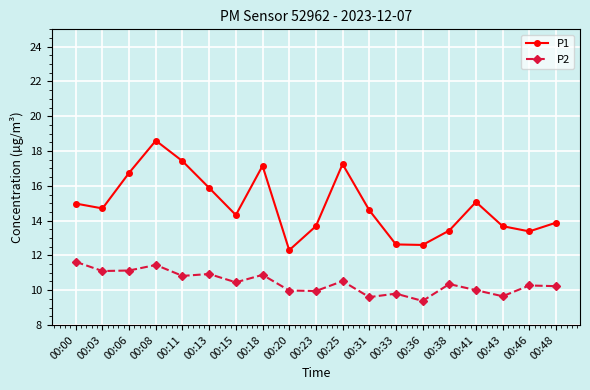

Which series changed the most between 00:38 and 00:43?

P2